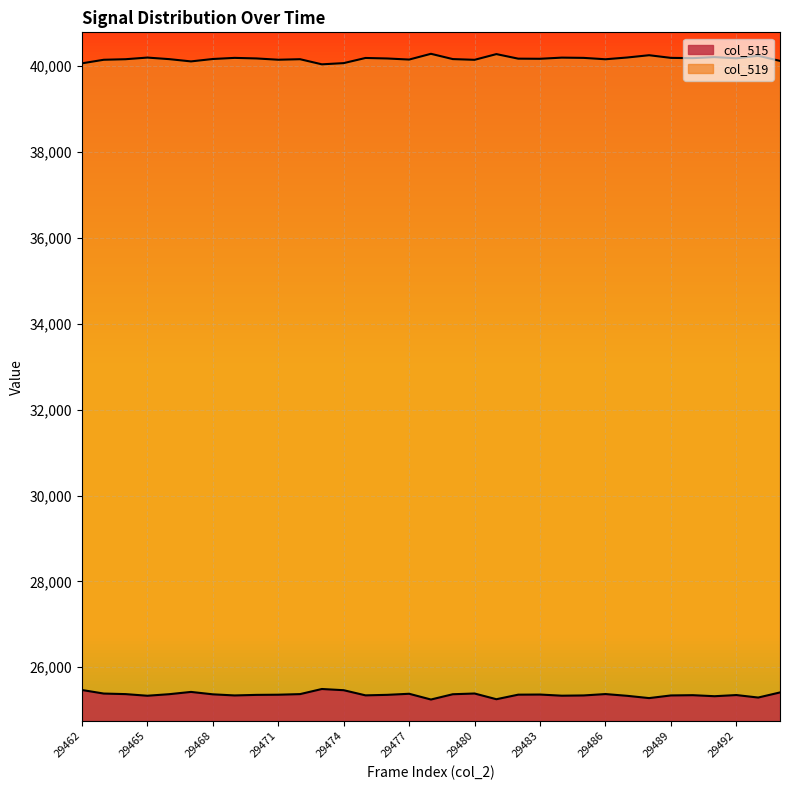

What is the sum of all col_515 values?

836974